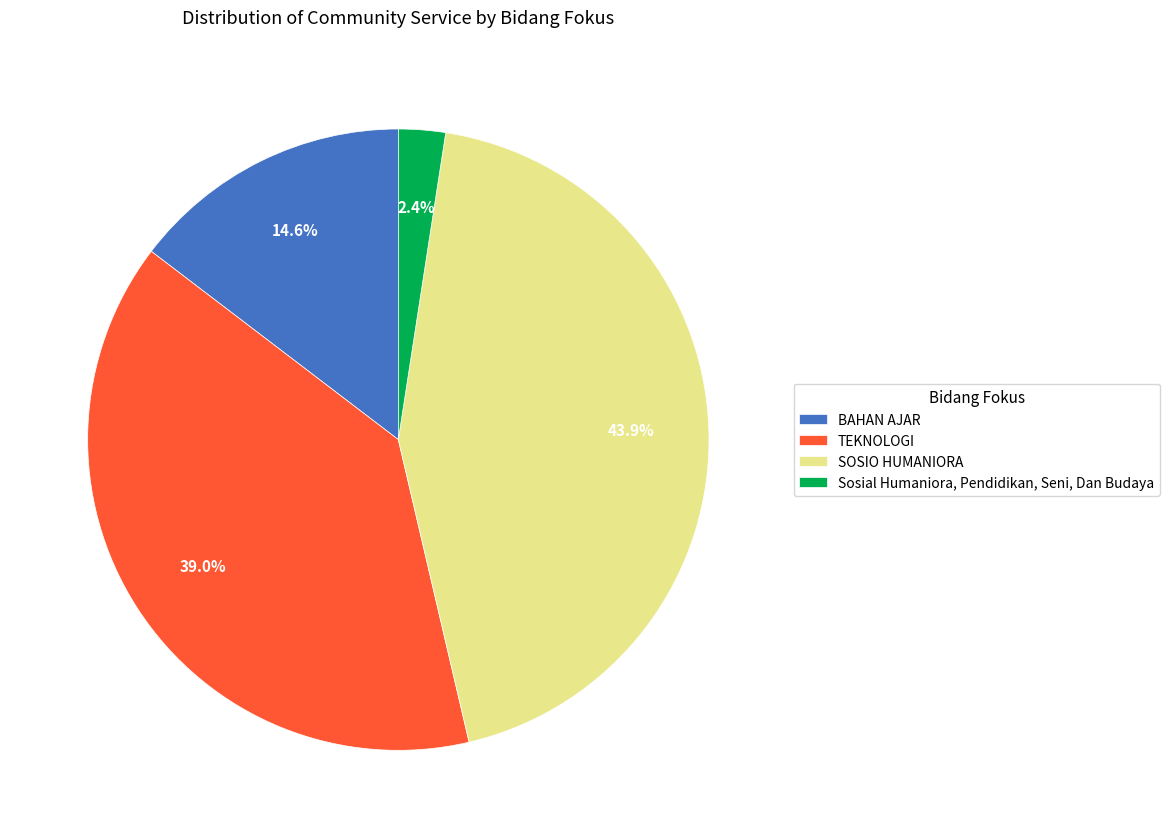

Which has a higher value, SOSIO HUMANIORA or BAHAN AJAR?

SOSIO HUMANIORA